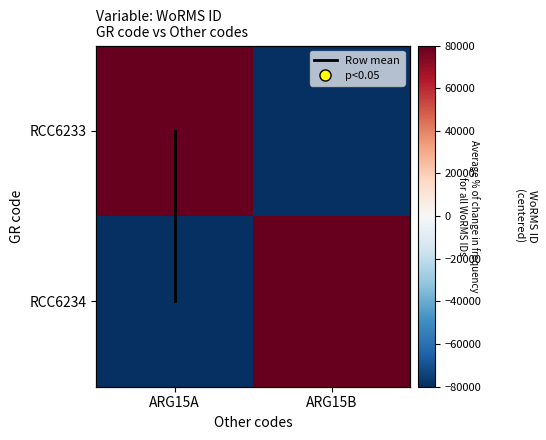

Which series has the widest spread of values?

RCC6233